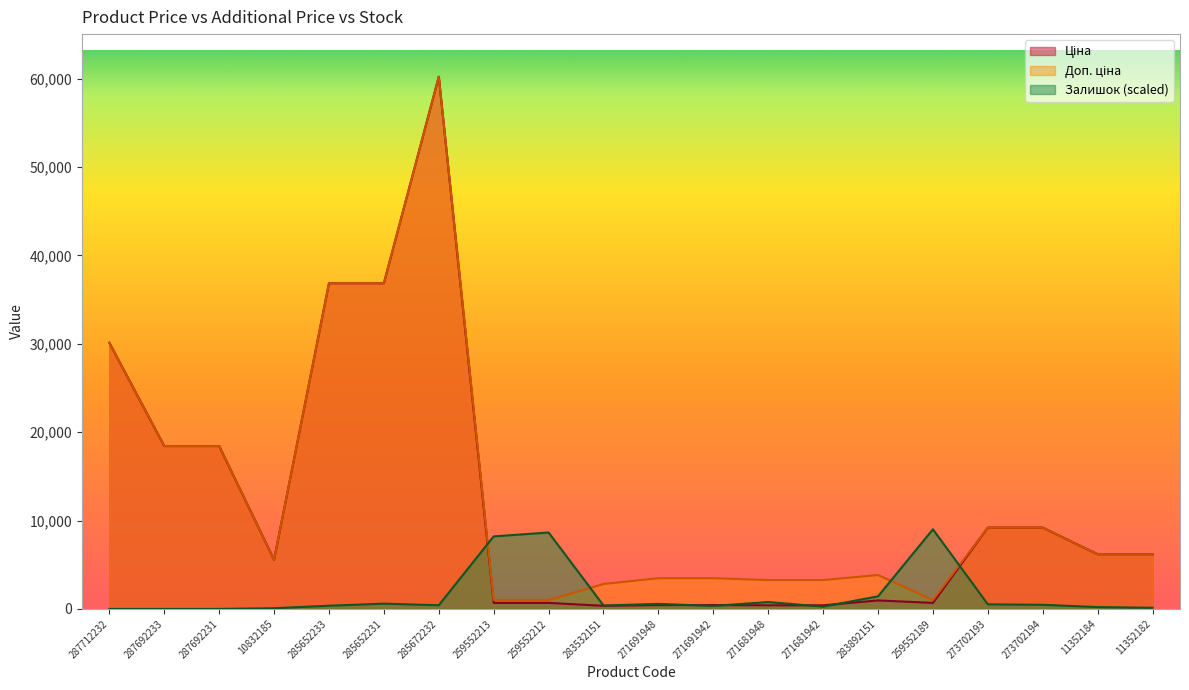

At how many categories does at least one series exceed 40954?

1